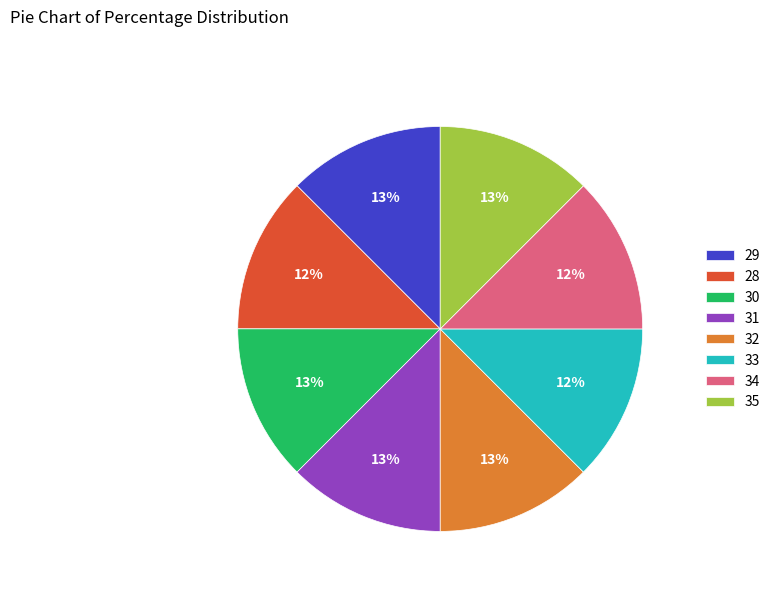

The 29 slice represents 13% of the pie. True or false?

True